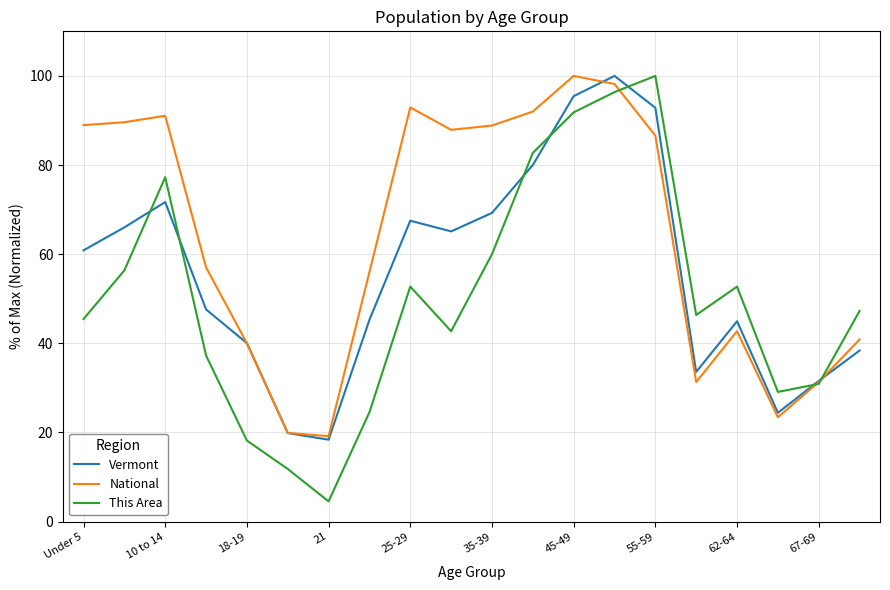

Which series has the largest range (max minus min)?

This Area